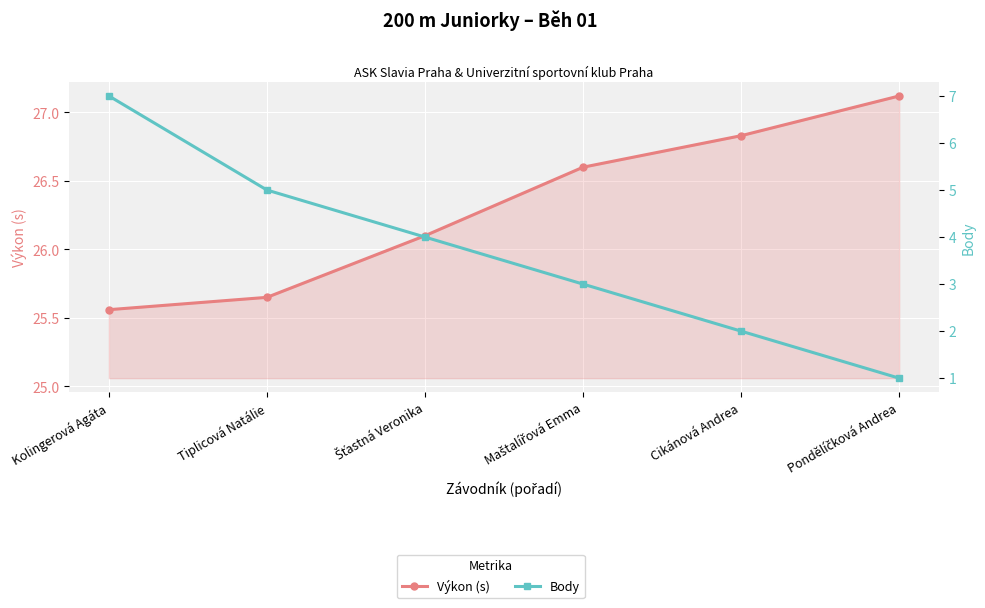

What is the smallest value displayed?

1.0